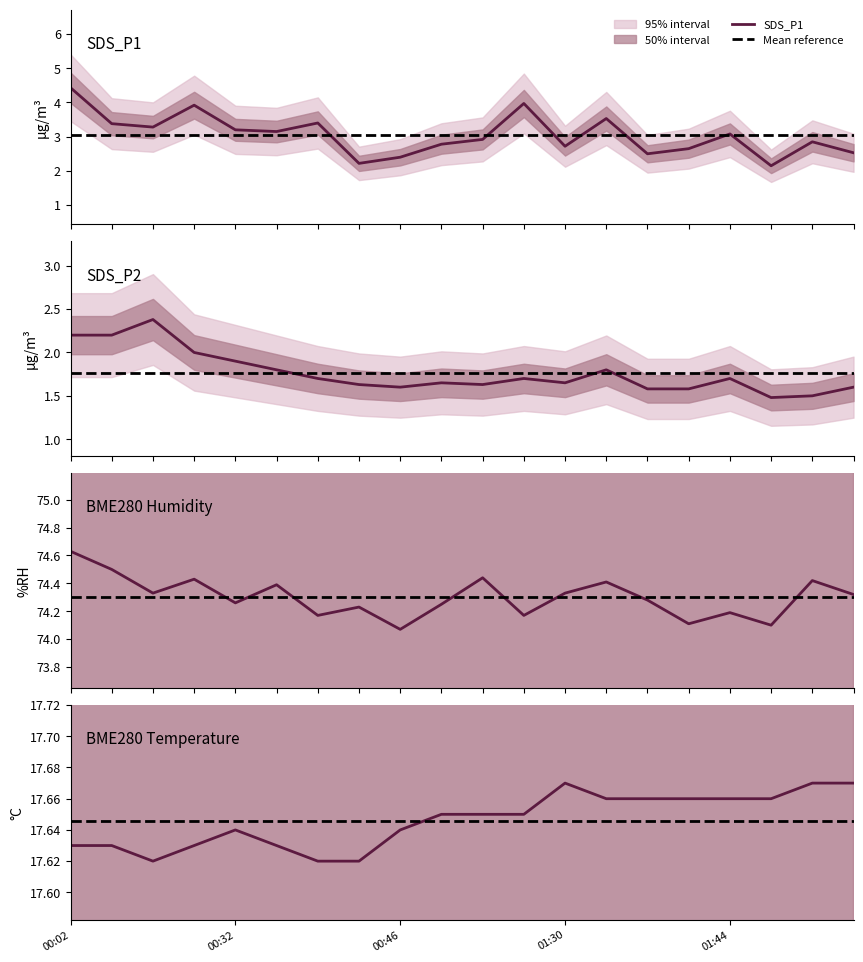

How many interior local valleys does the SDS_P2 series have?

4